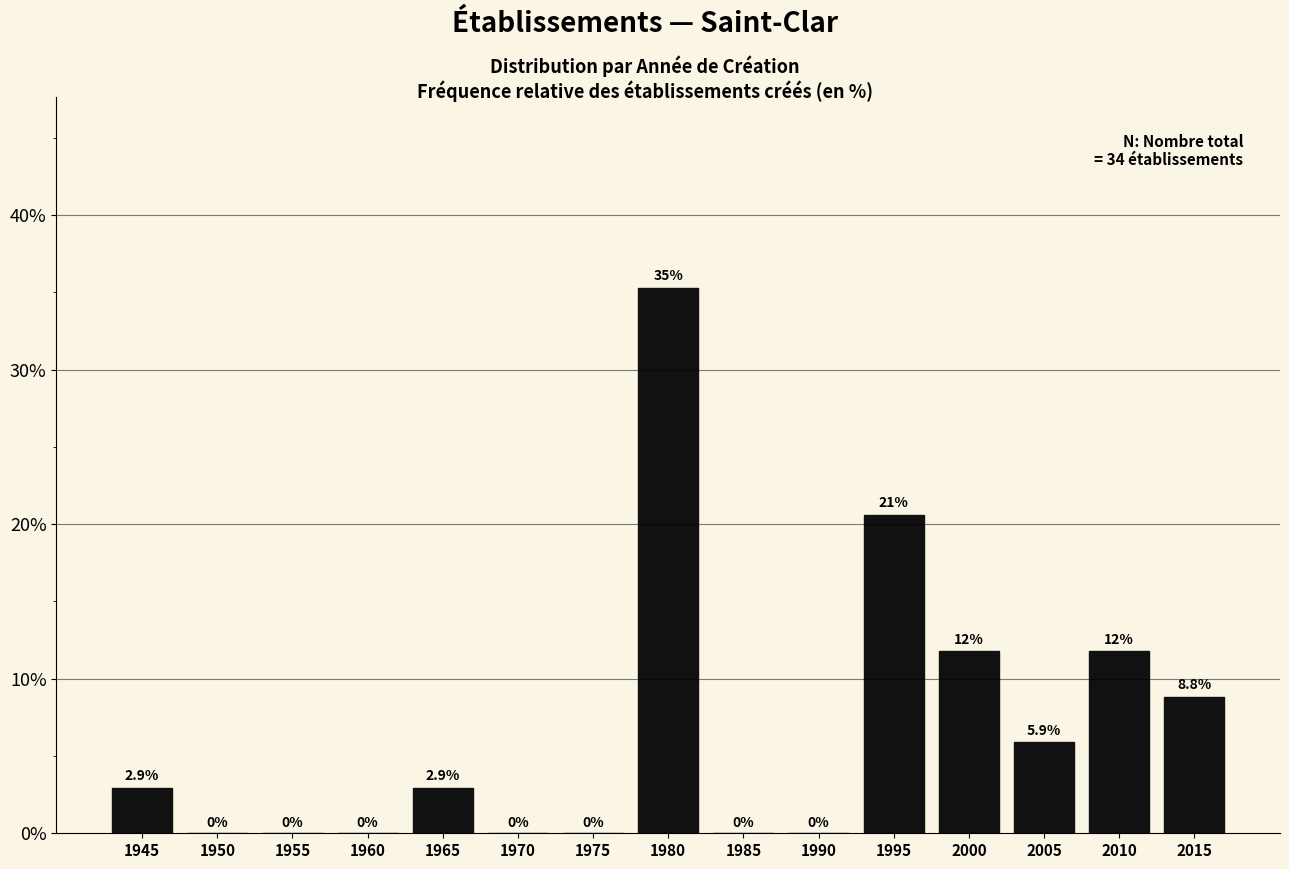

Reading right to left, list all the values displayed in this chart.

2015=8.8	2010=11.8	2005=5.9	2000=11.8	1995=20.6	1990=0.0	1985=0.0	1980=35.3	1975=0.0	1970=0.0	1965=2.9	1960=0.0	1955=0.0	1950=0.0	1945=2.9